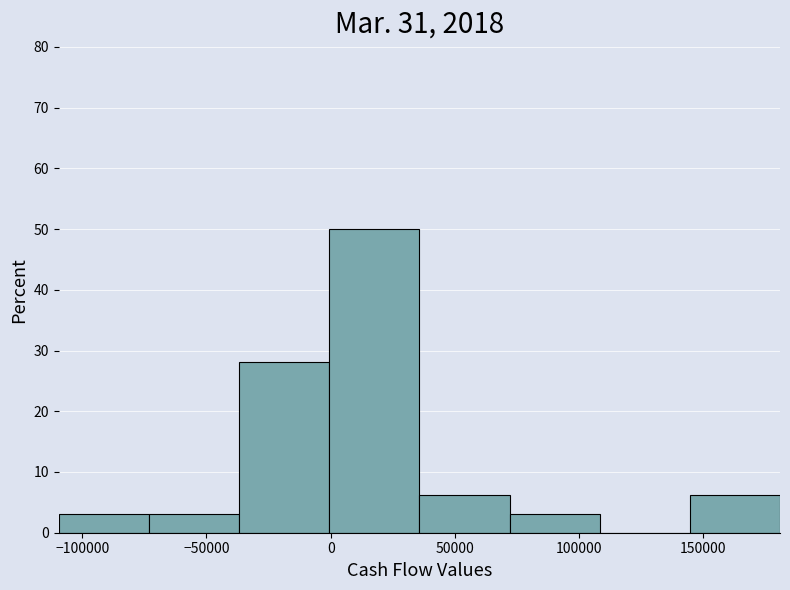

Reading left to right, list every bar in this chart as the range it spans on the x-axis followed by its height. Neither the bar edges nor the heights are printed on the chart, so give them approximately, as read against the axes.

-110000 to -75000: 3
-75000 to -35000: 3
-35000 to 0: 28
0 to 35000: 50
35000 to 70000: 6
70000 to 110000: 3
110000 to 145000: 0
145000 to 180000: 6